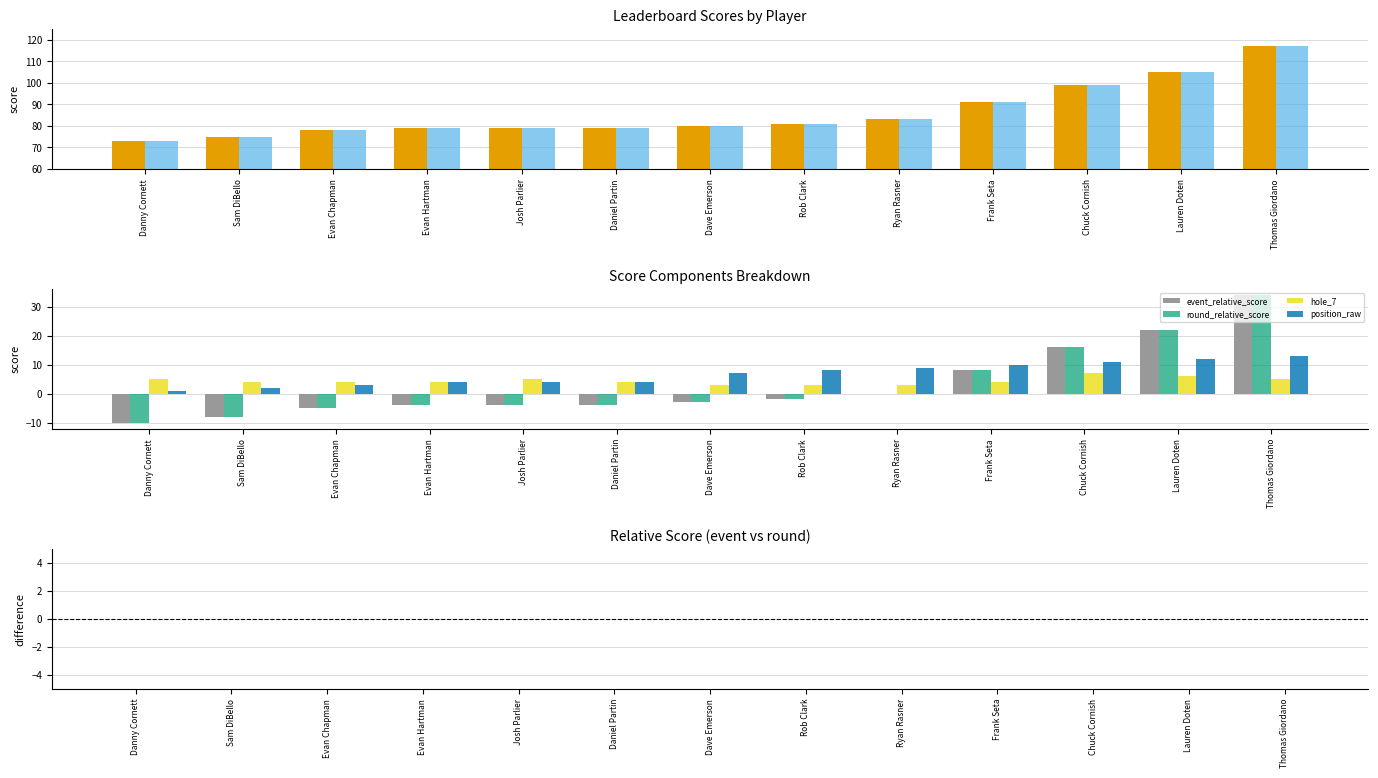

At which category is the sum across all series the highest?

Thomas Giordano